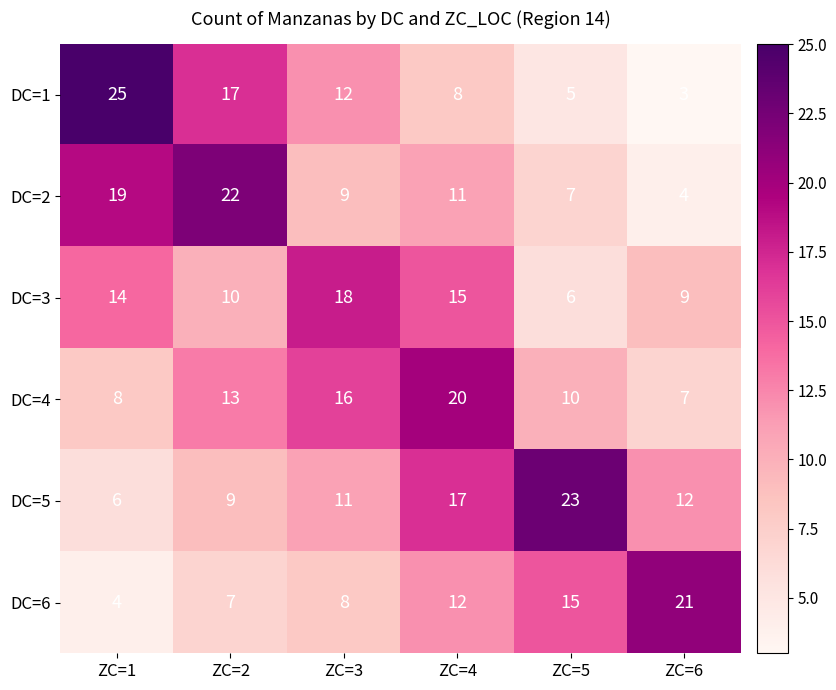

What is the difference between the maximum and second lowest values in the DC=2 series?

15